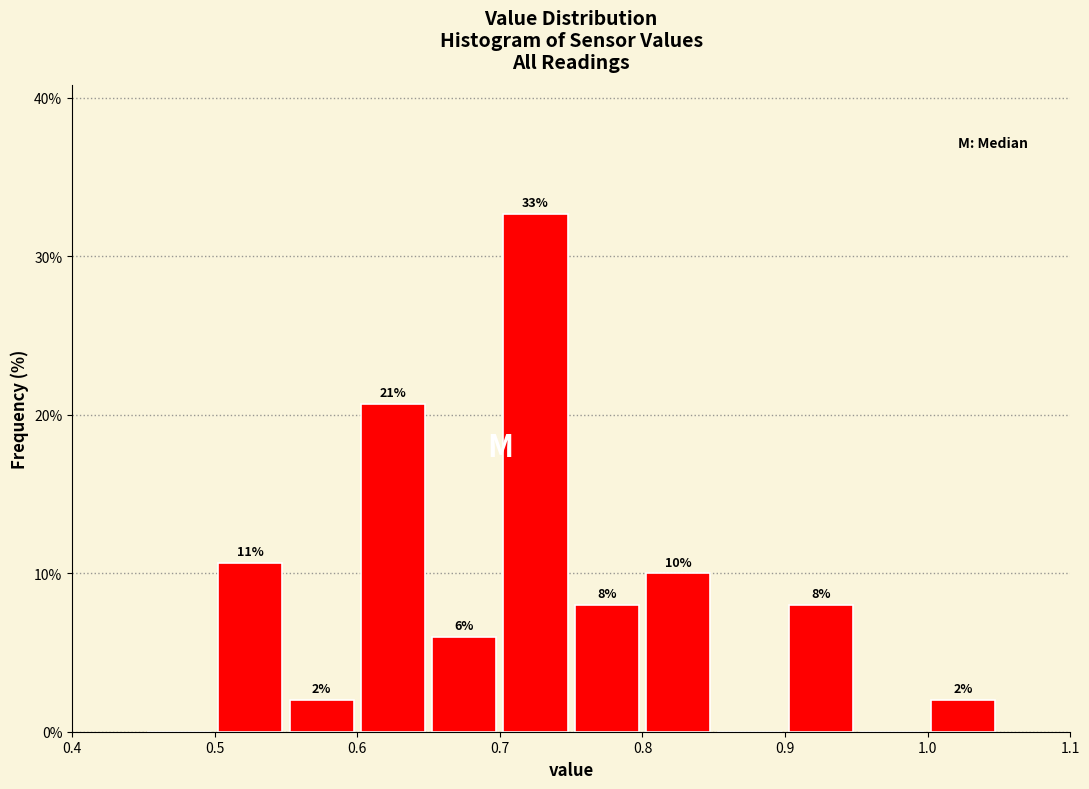

Which range on the x-axis has the tallest bar?

0.70 to 0.75